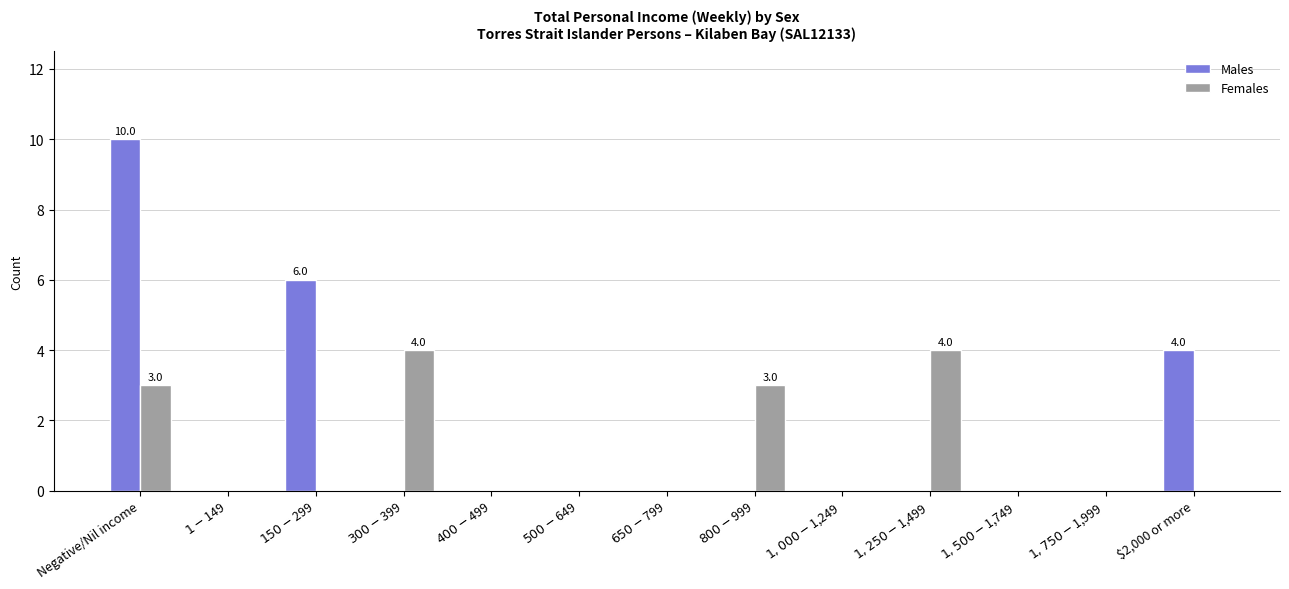

Reading left to right, what are all the values shown in this chart?

Males: 10	0	6	0	0	0	0	0	0	0	0	0	4
Females: 3	0	0	4	0	0	0	3	0	4	0	0	0